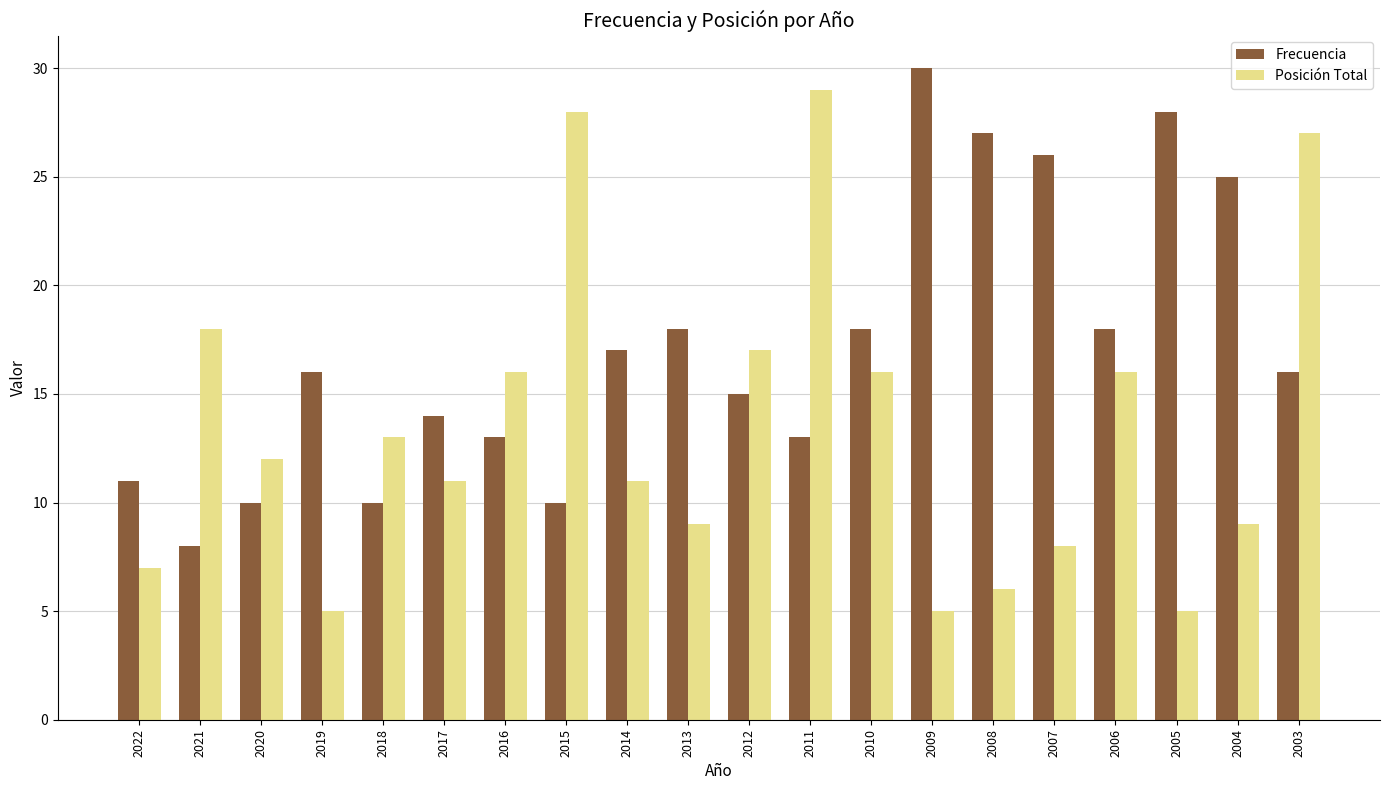

At which category is the sum across all series the highest?

2003